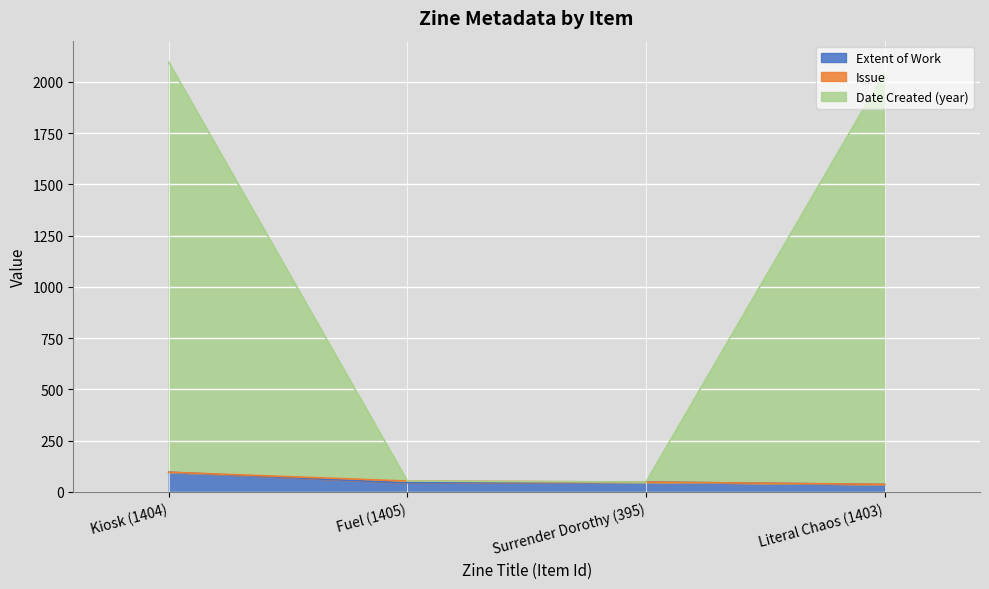

What is the total value across all series at Surrender Dorothy (395)?

48